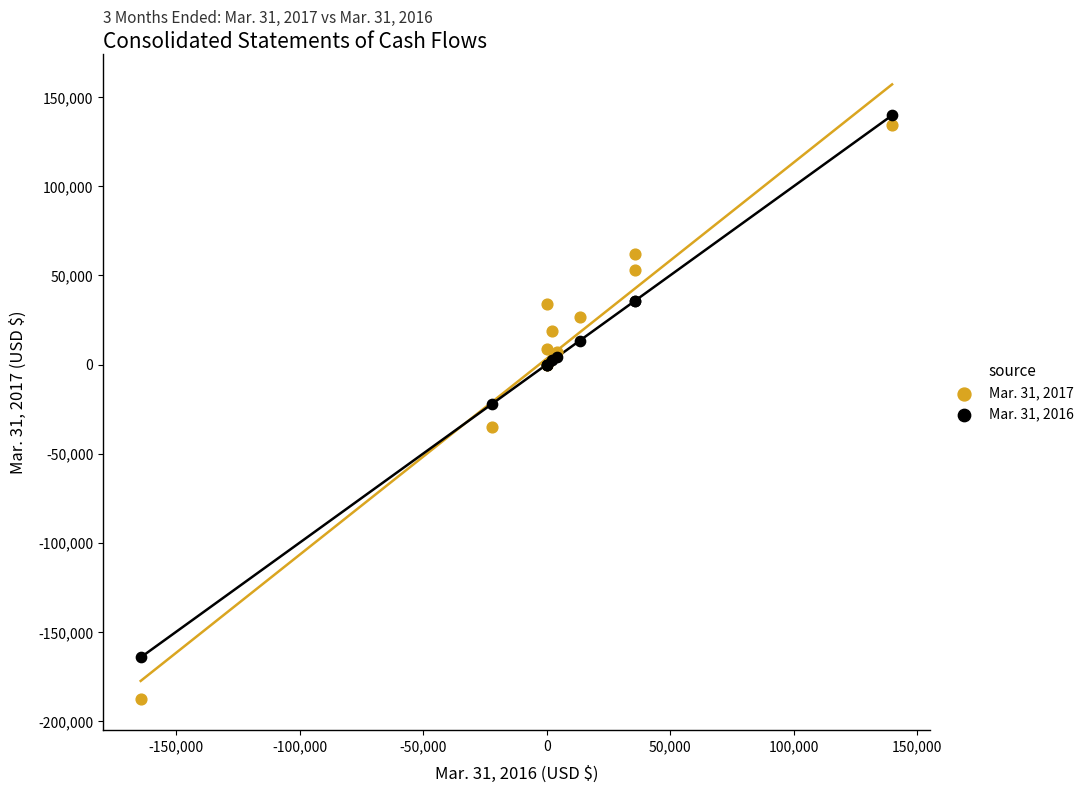

Which series has the largest Y range (max minus min)?

Mar. 31, 2017